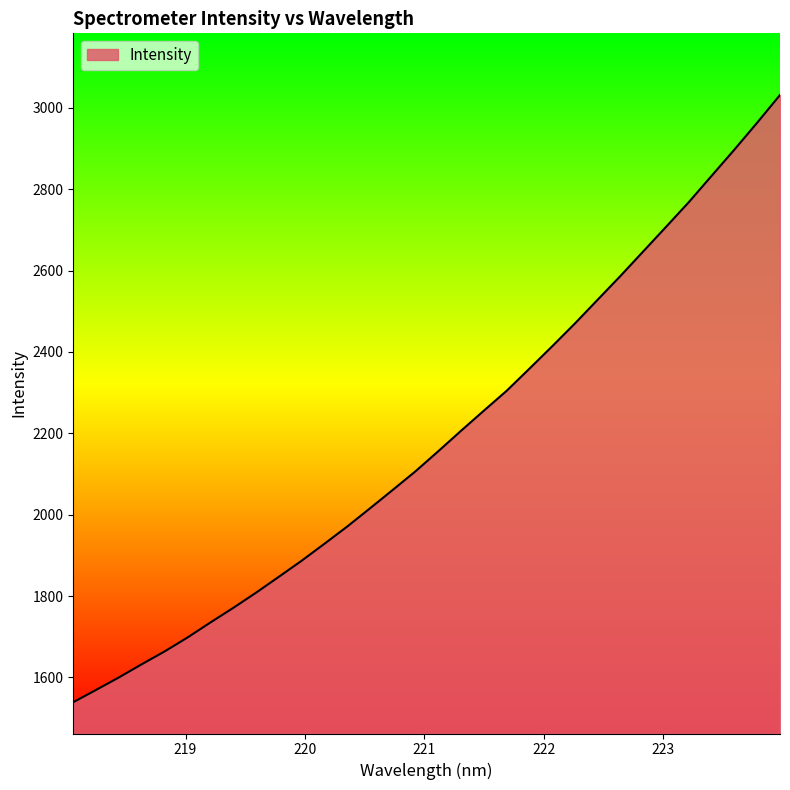

What is the maximum value shown in the chart?

3031.6